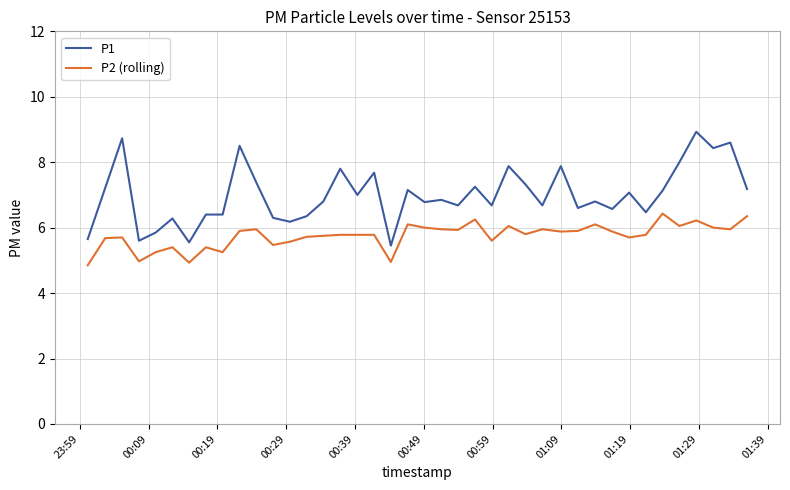

True or false: P2 (rolling) and P1 cross at least once.

False